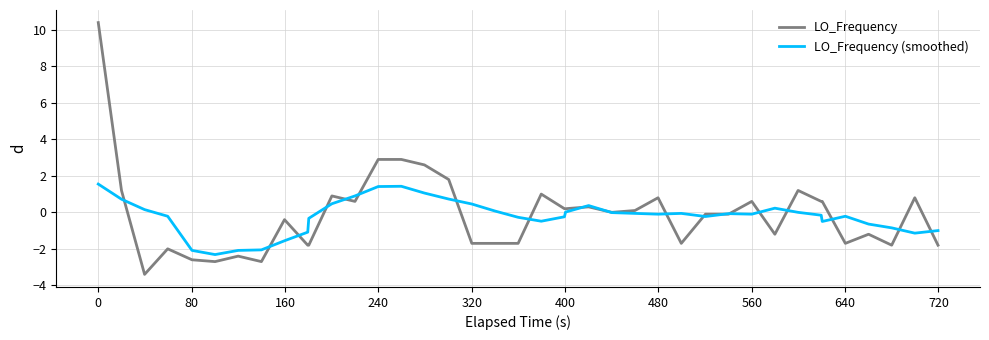

Which series has the largest range (max minus min)?

LO_Frequency